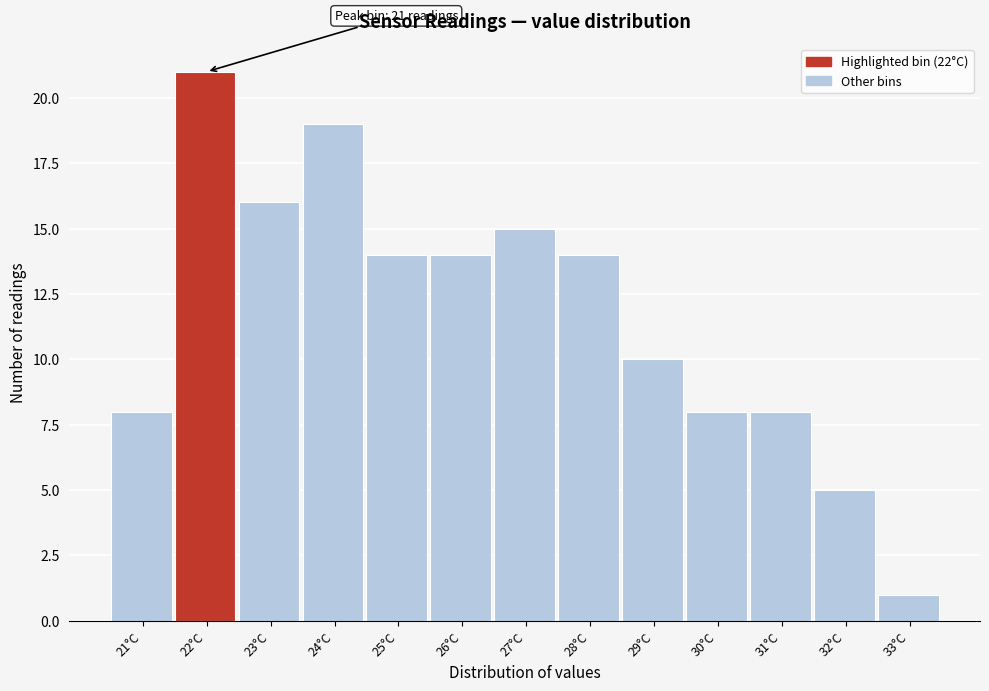

Reading left to right, what are all the values shown in this chart?

8	21	16	19	14	14	15	14	10	8	8	5	1